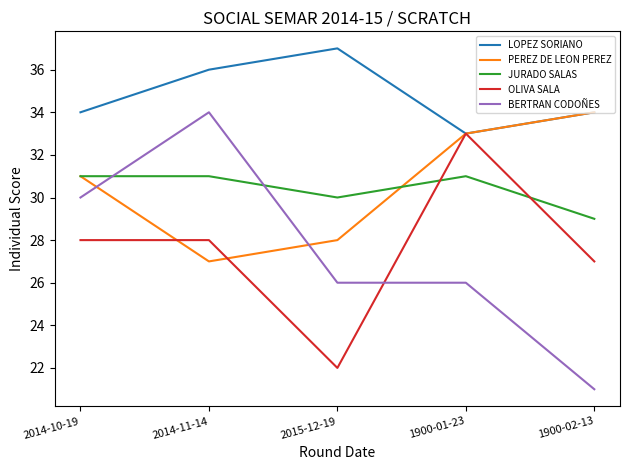

What is the total value across all series at 2014-10-19?

154